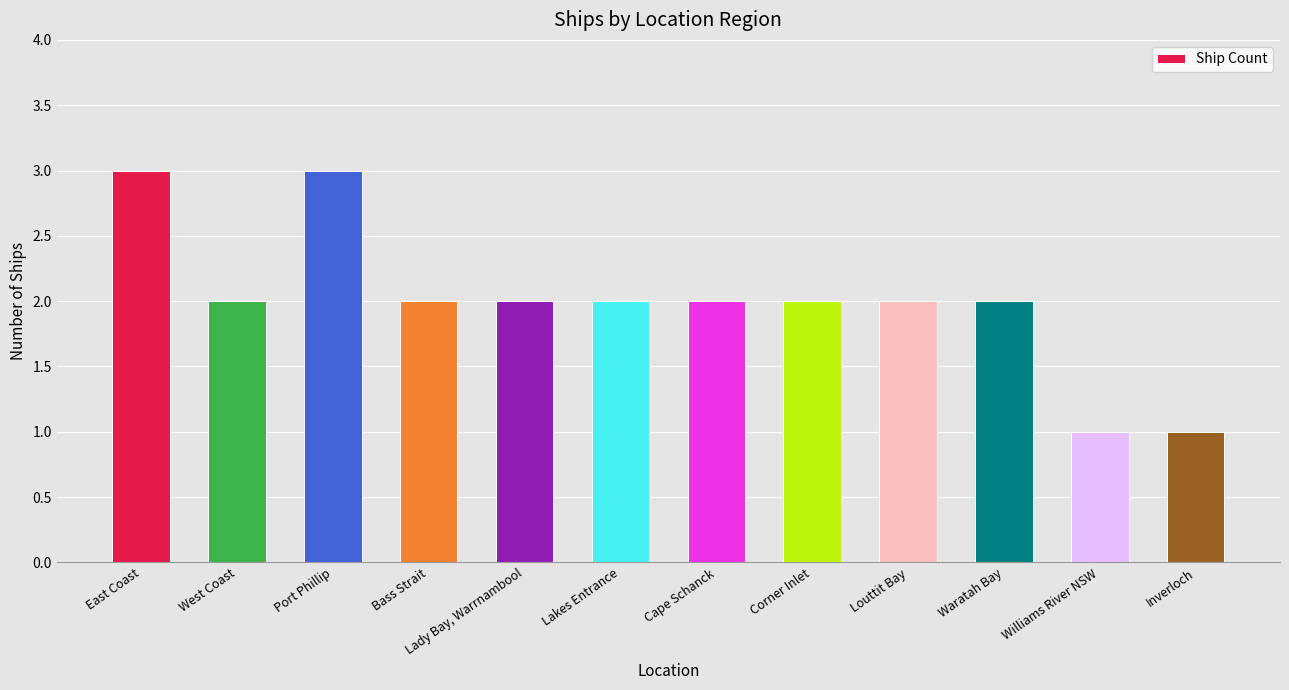

True or false: the data shows 2 at Cape Schanck.

True